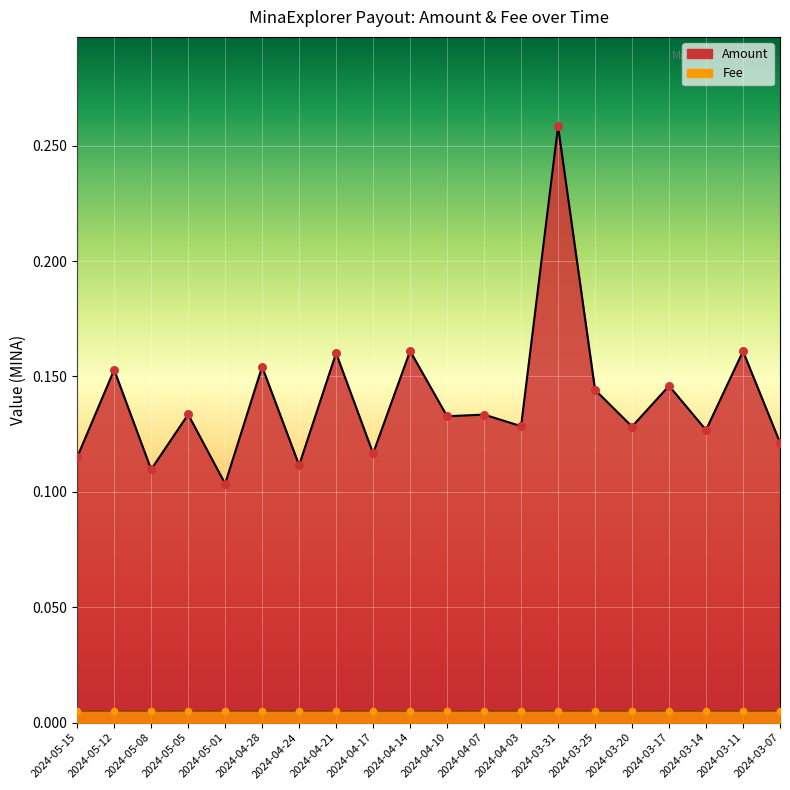

Which has a higher value, 2024-05-12 or 2024-03-07?

2024-05-12